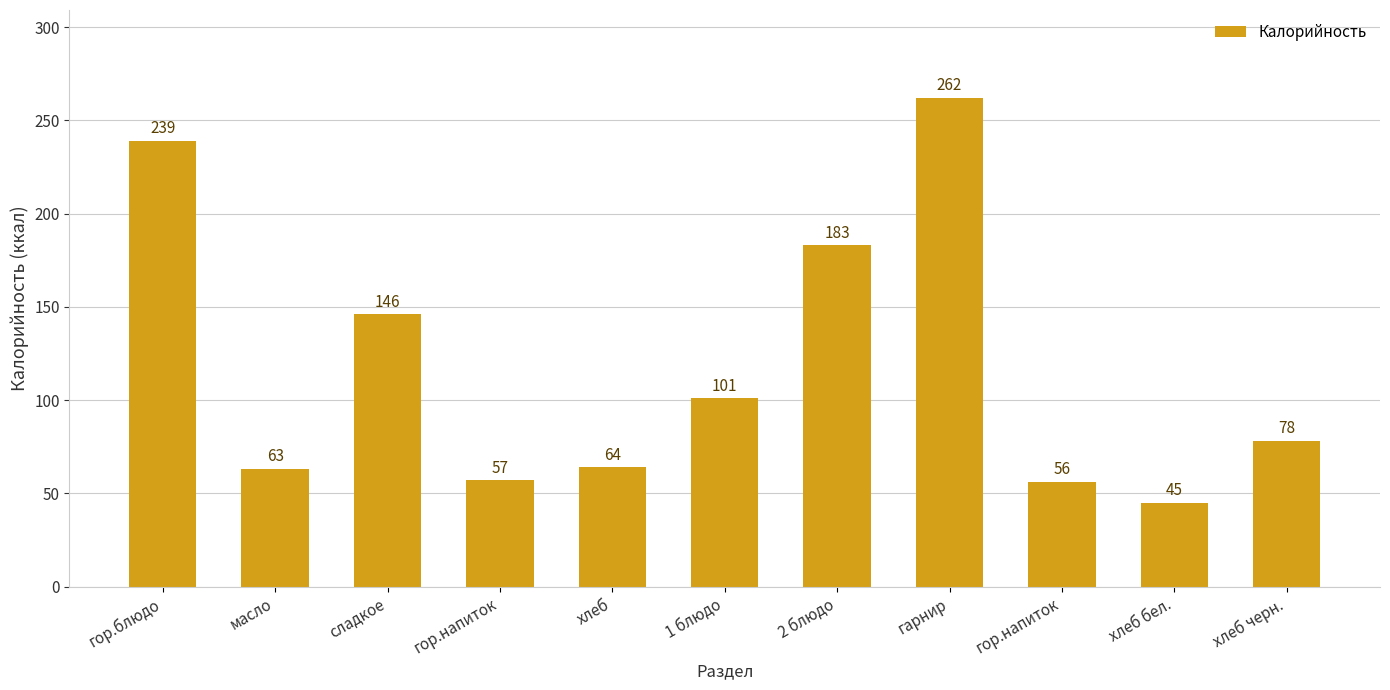

Does the chart contain any negative values?

No